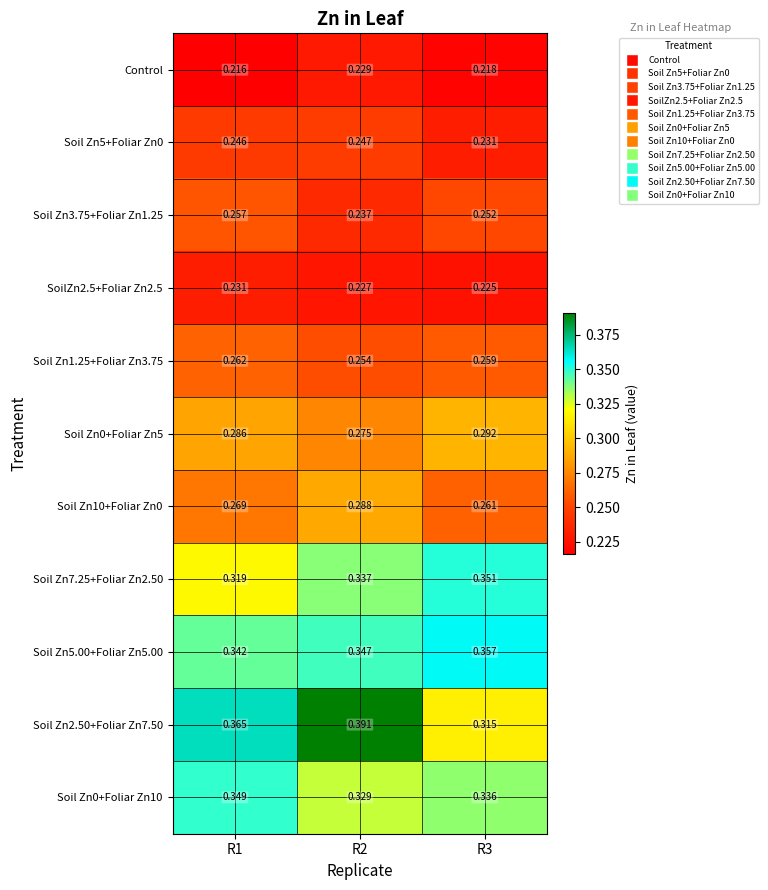

Is the value of Soil Zn7.25+Foliar Zn2.50 at R1 greater than the value of Soil Zn5+Foliar Zn0 at R1?

Yes